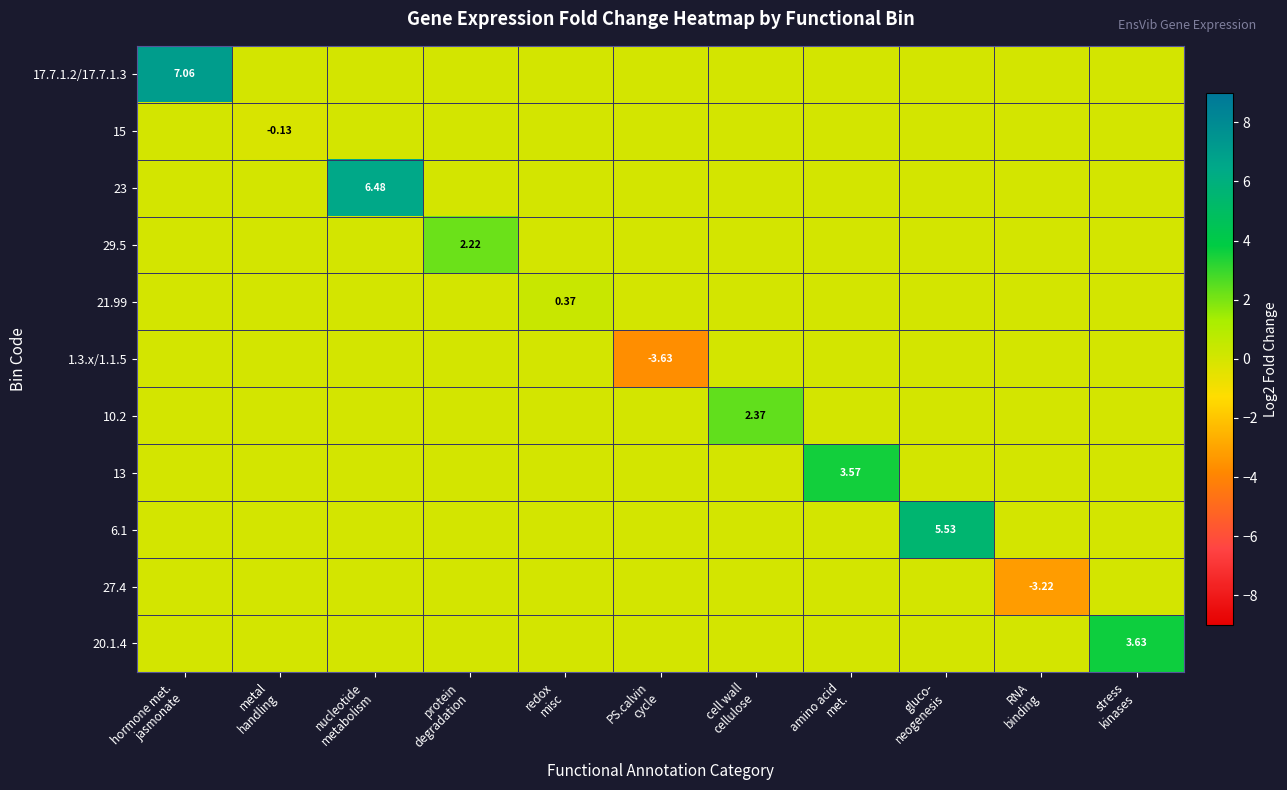

Rank the categories by 20.1.4 value from lowest to highest.

hormone met. jasmonate, metal handling, nucleotide metabolism, protein degradation, redox misc, PS.calvin cycle, cell wall cellulose, amino acid met., gluco- neogenesis, RNA binding, stress kinases